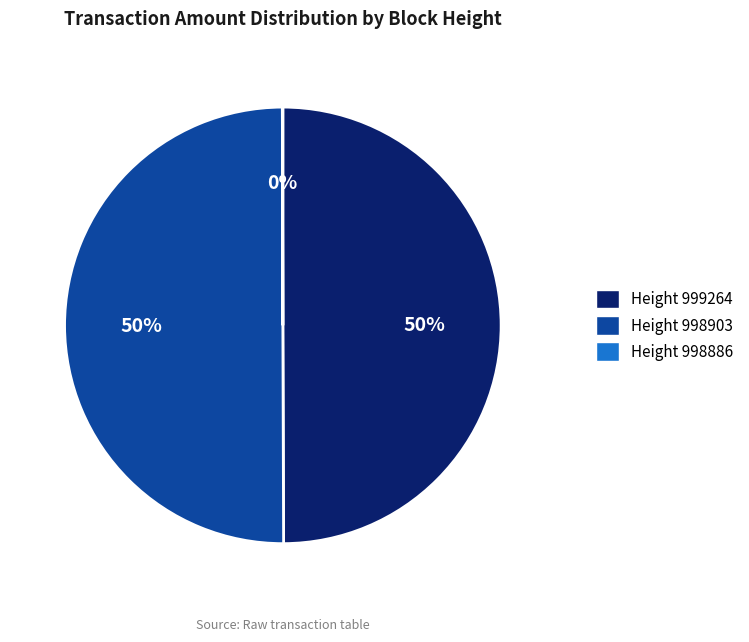

True or false: Height 999264 accounts for 41% of the total.

False